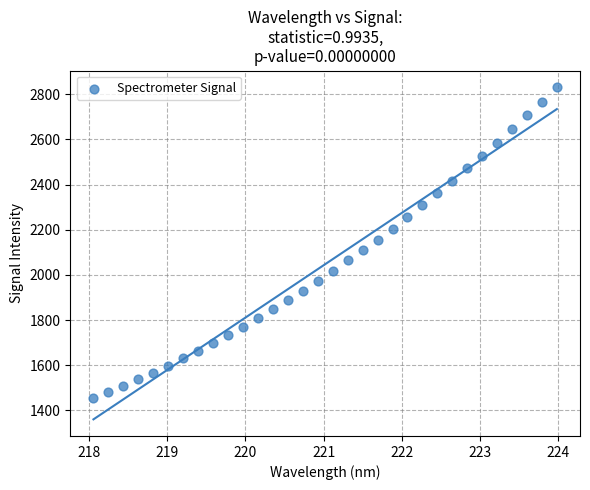

What is the range of X values (max minus min)?

5.9